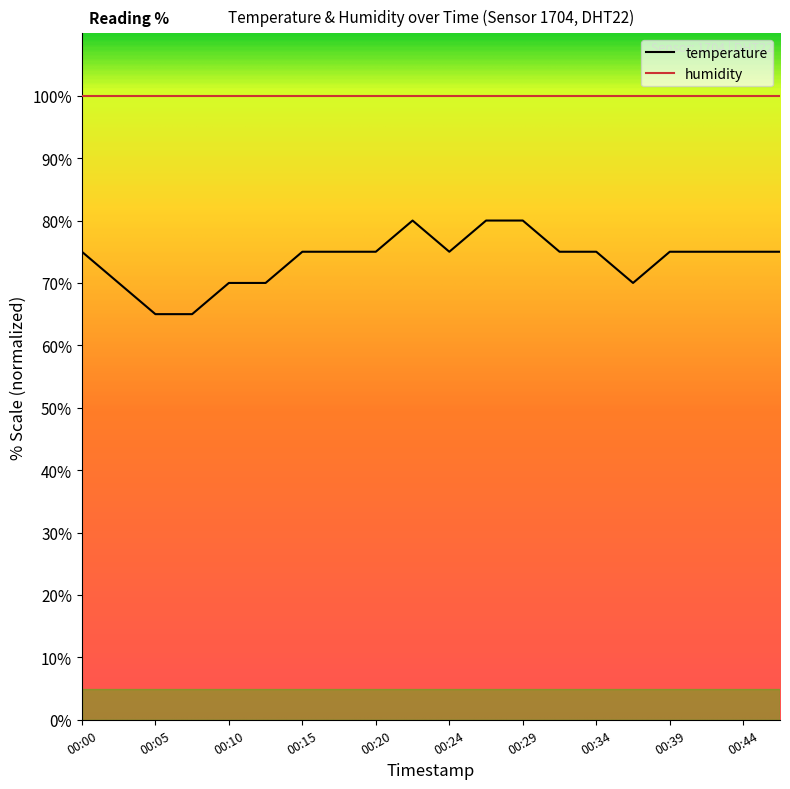

Rank the series by their average value, from highest to lowest.

humidity, temperature